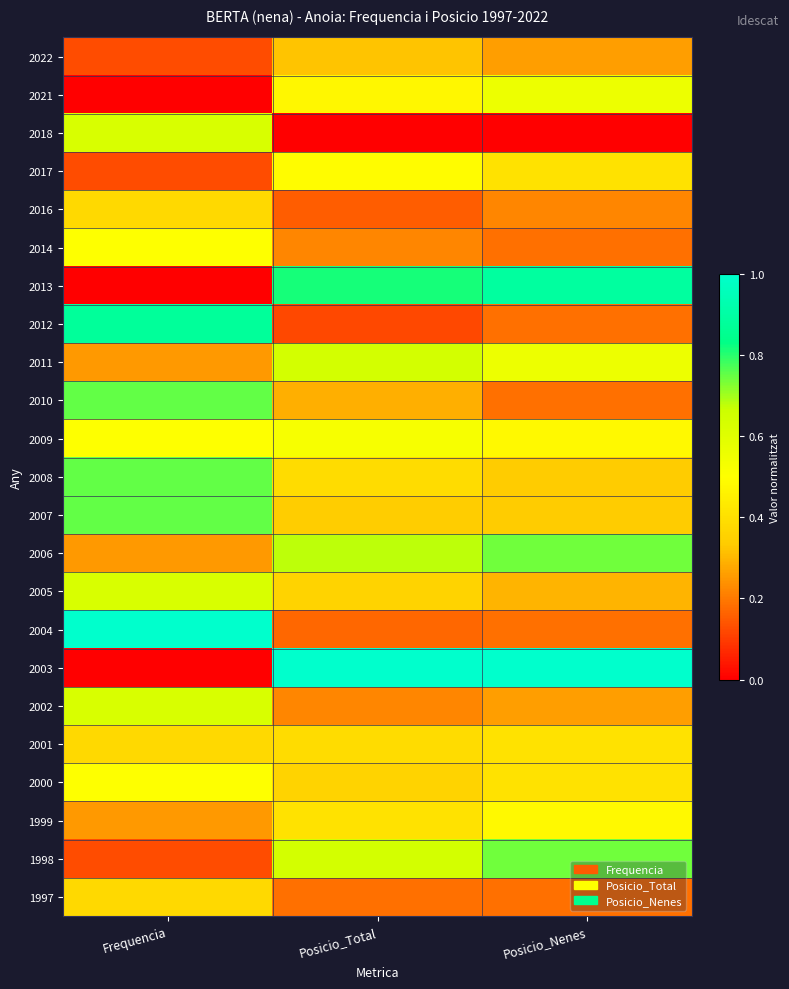

Which has a higher value, Posicio_Total or Frequencia?

Posicio_Total